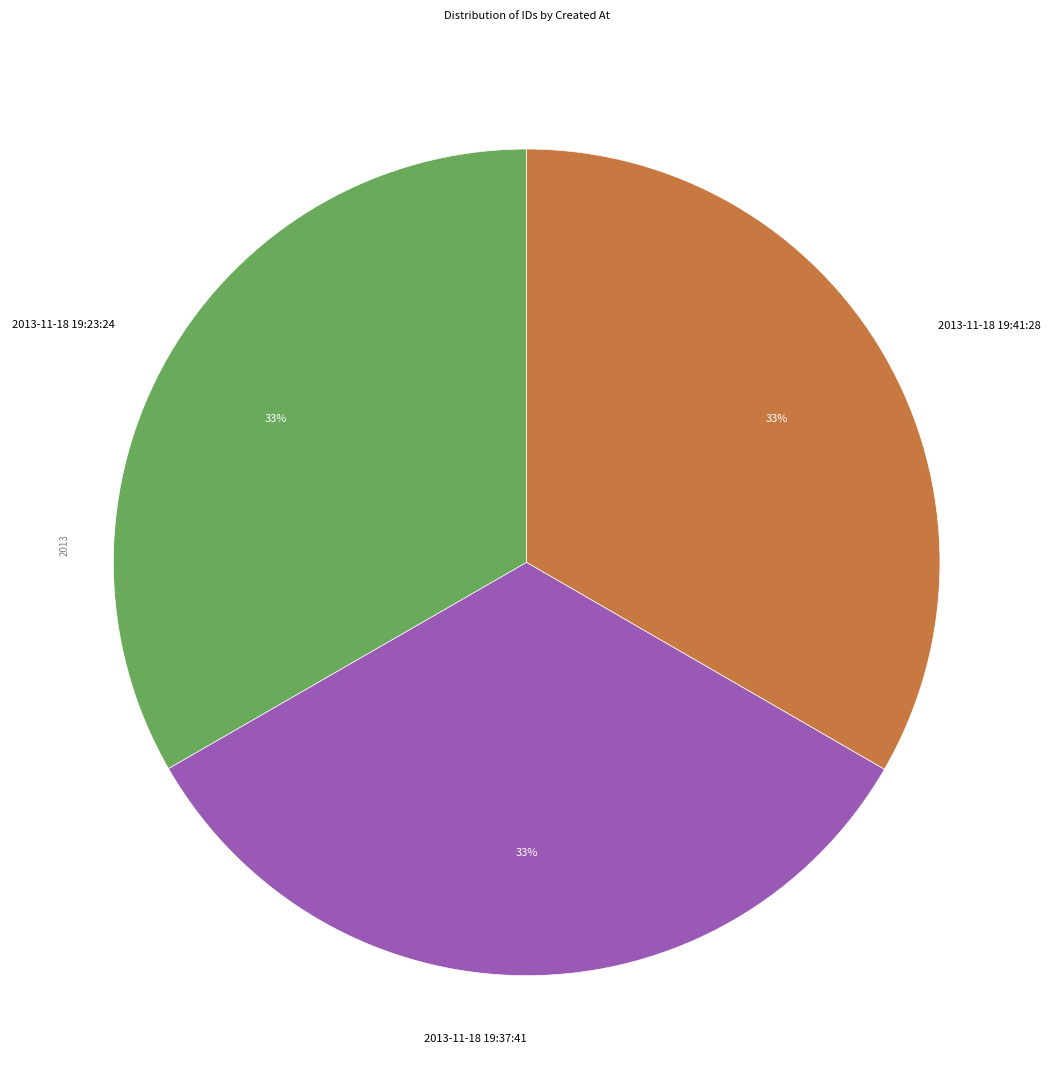

Does 2013-11-18 19:37:41 represent more than half of the total?

No